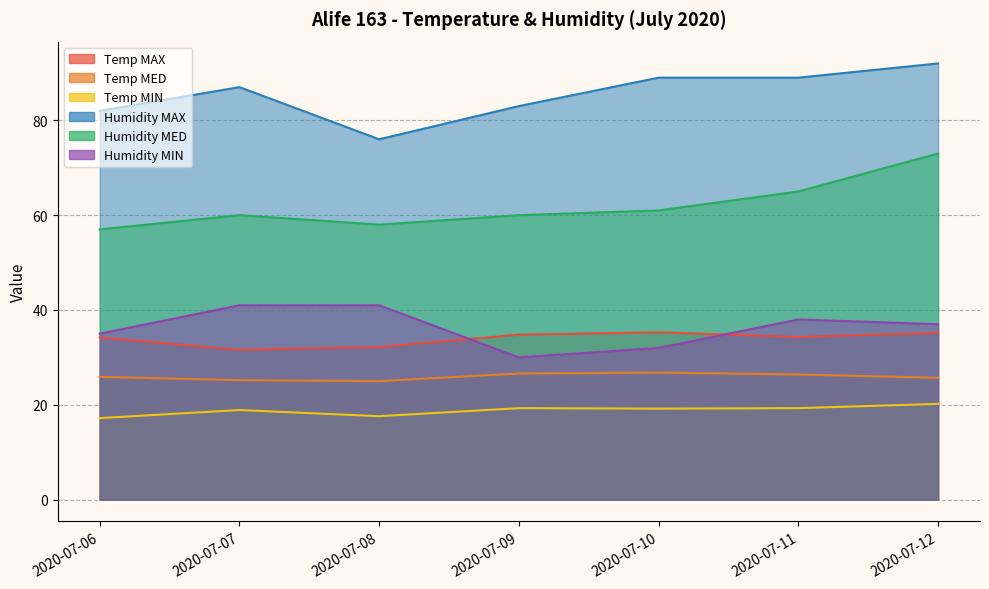

Reading right to left, what are all the values shown in this chart?

Temp MAX: 35.2	34.3	35.3	34.8	32.2	31.6	34.2
Temp MED: 25.7	26.4	26.8	26.6	25.0	25.2	25.9
Temp MIN: 20.2	19.3	19.2	19.3	17.6	18.9	17.2
Humidity MAX: 92.0	89.0	89.0	83.0	76.0	87.0	82.0
Humidity MED: 73.0	65.0	61.0	60.0	58.0	60.0	57.0
Humidity MIN: 37.0	38.0	32.0	30.0	41.0	41.0	35.0